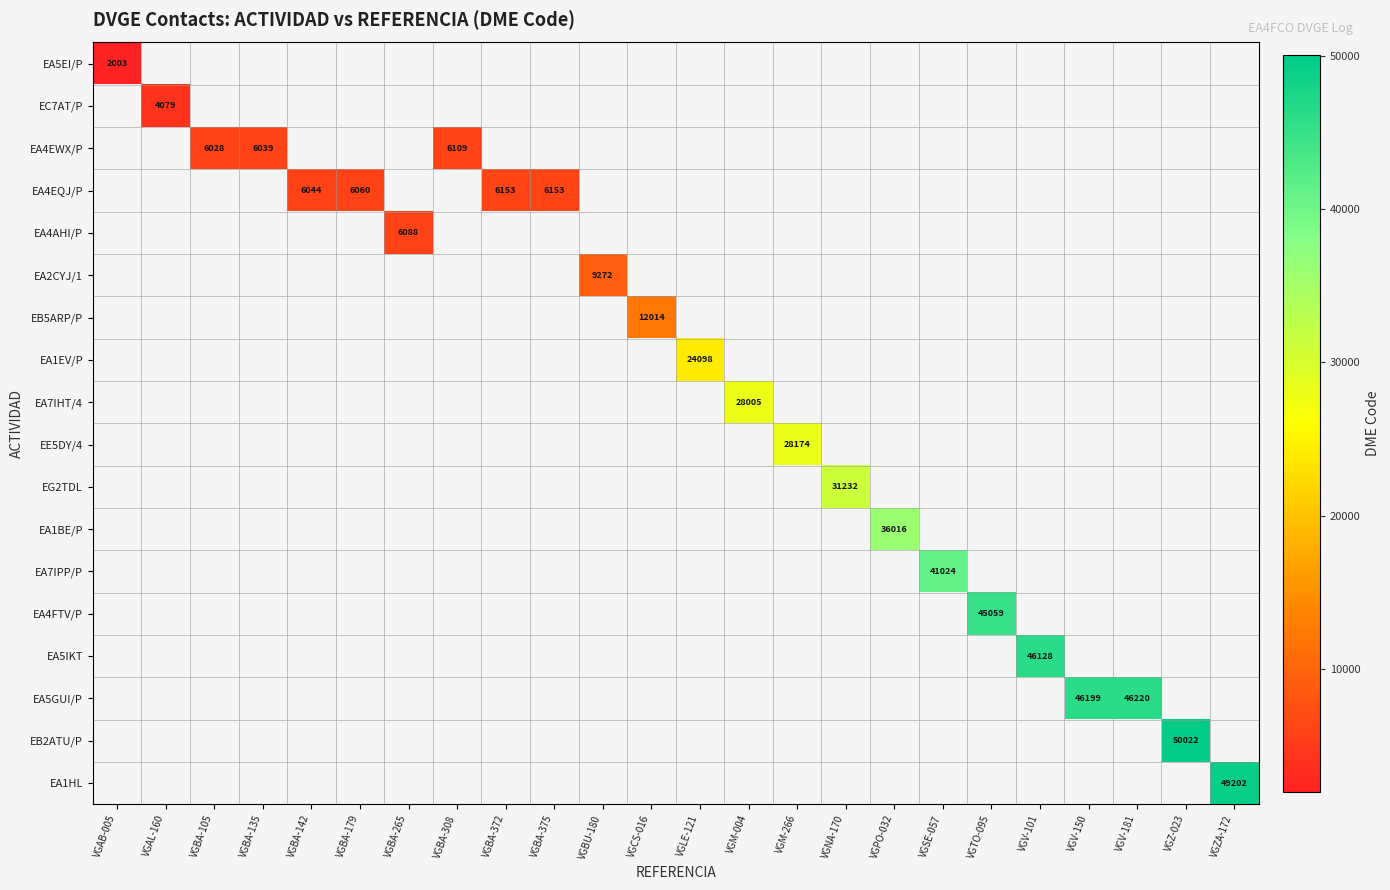

Between VGBA-375 and VGV-101, which is larger?

VGV-101